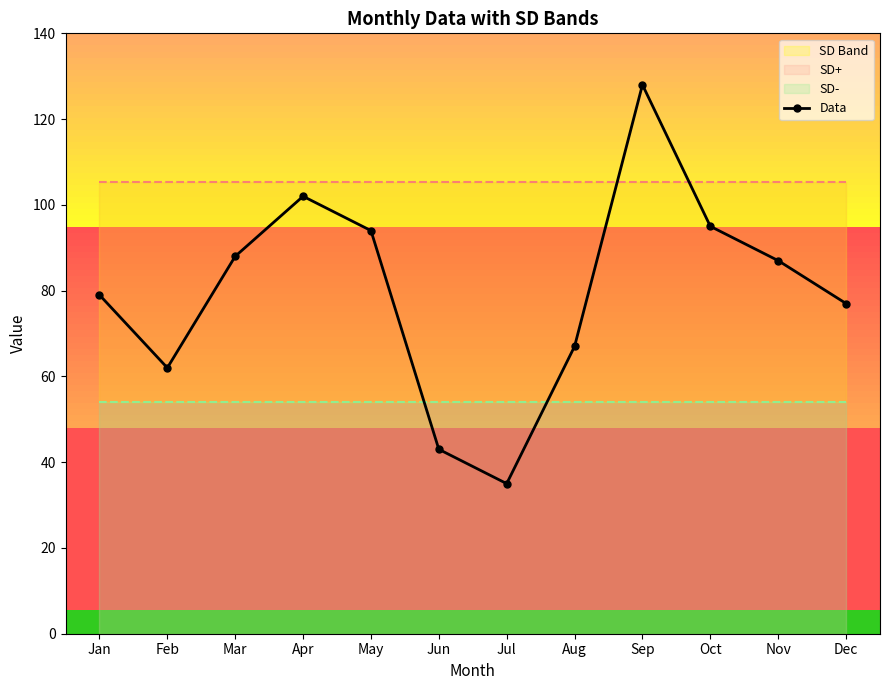

How many values in the Data series are below 87?

6